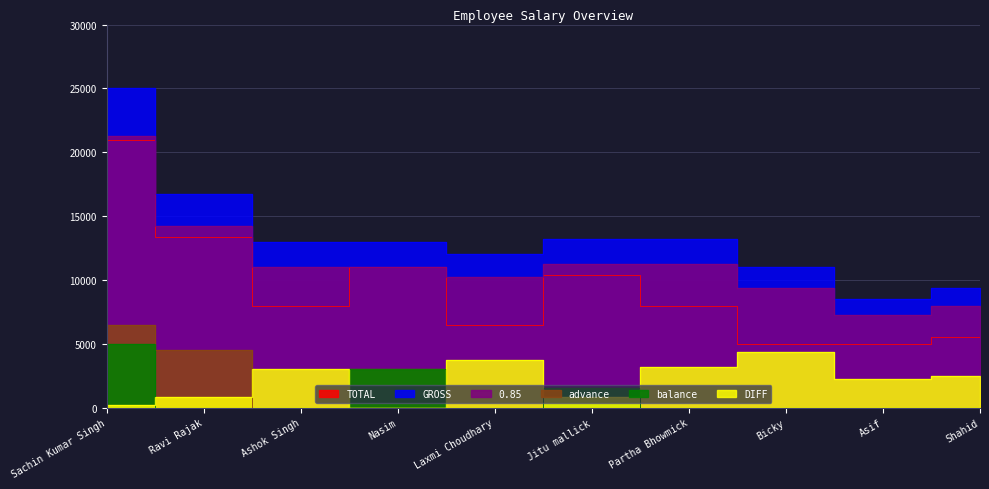

How many lines are shown in the chart?

6